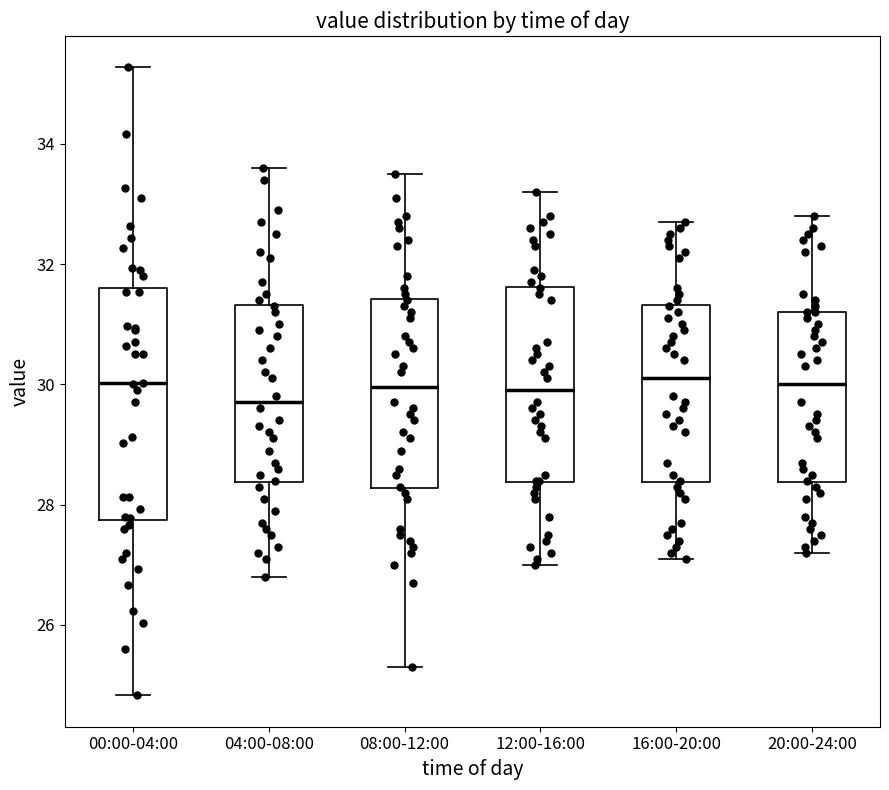

Where does the median line of the box for 16:00-20:00 sit on the y-axis? The values are not printed on the chart, so give them approximately, as read against the axis.

30.2